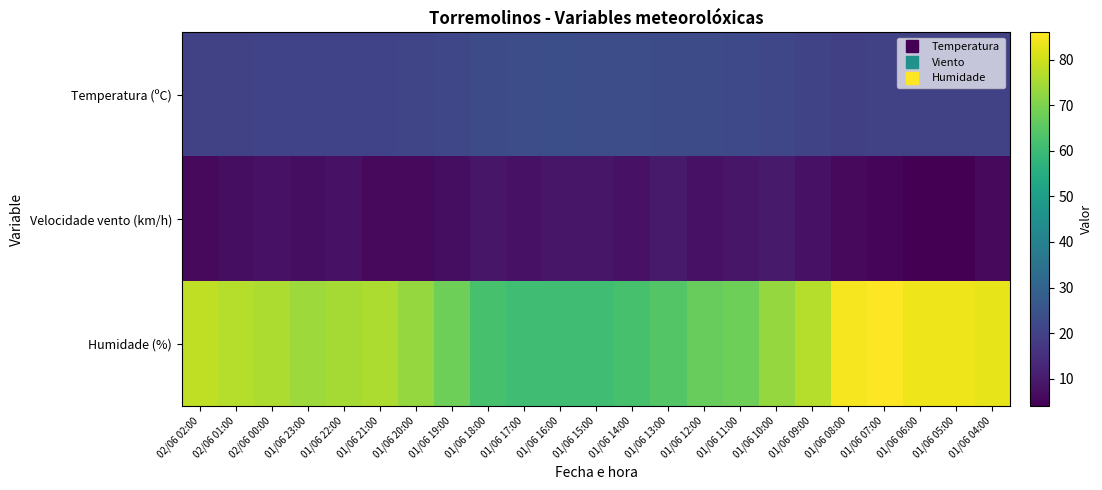

Rank the series at 01/06 05:00 from highest to lowest value.

Humidade (%), Temperatura (ºC), Velocidade vento (km/h)